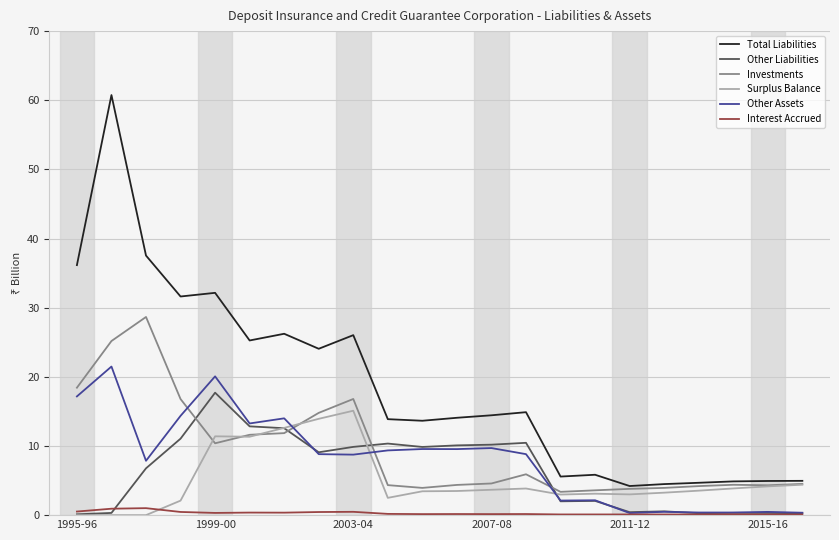

What is the sum of all Other Liabilities values?

137.5